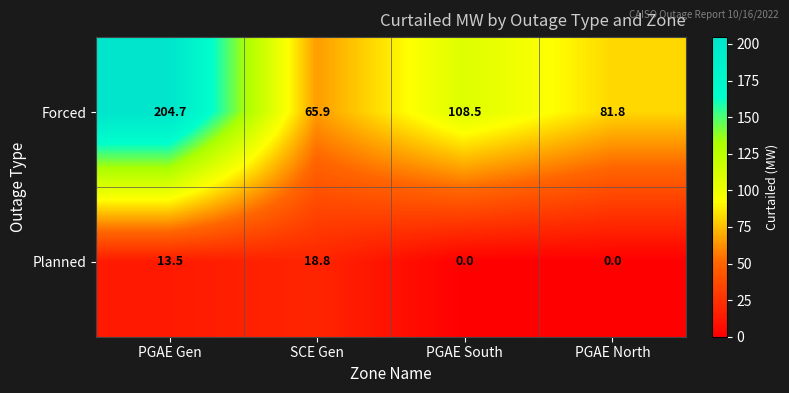

Which series has the widest spread of values?

Forced